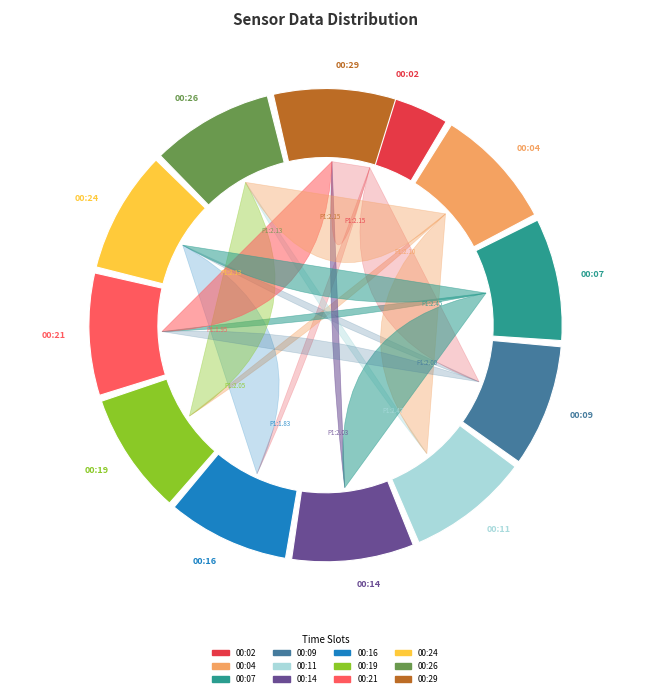

Combined, what portion of the pie is 00:26 and 00:29?

16.7%